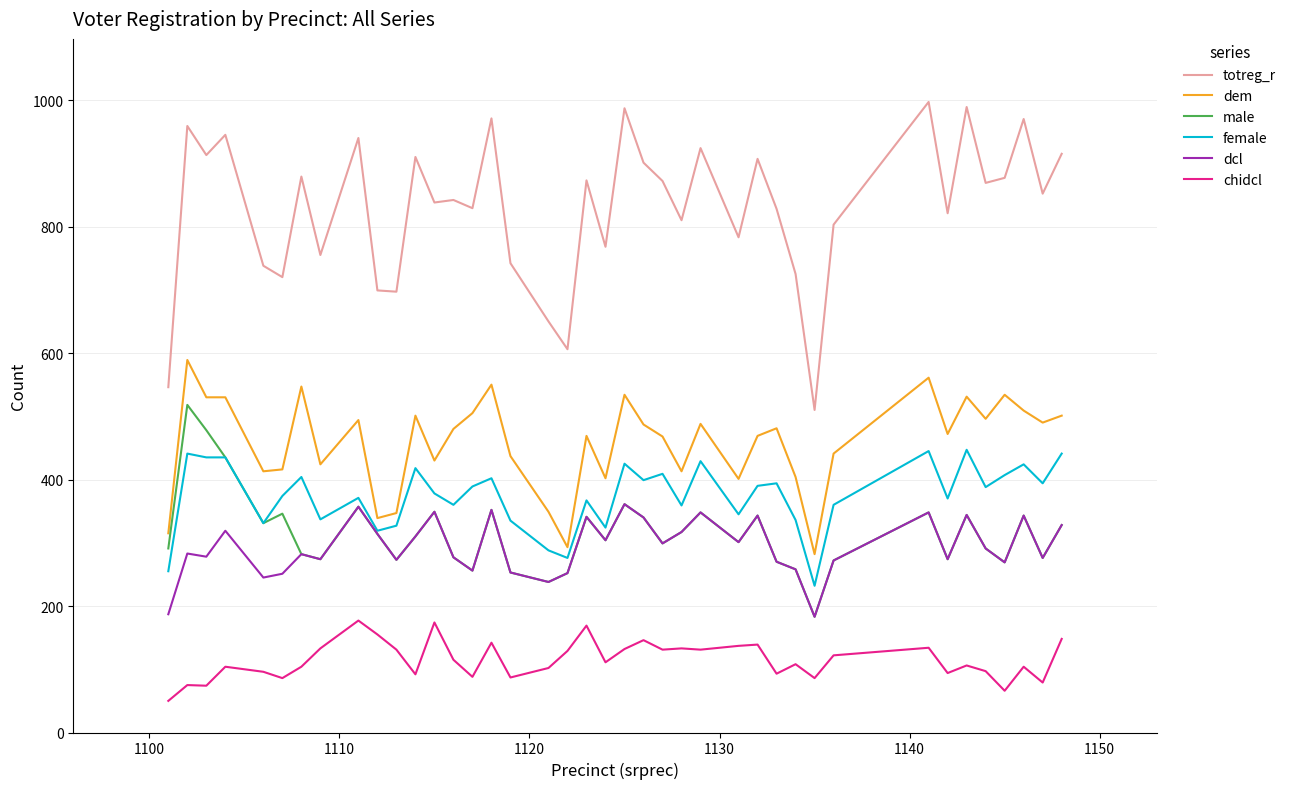

What is the difference between the maximum and minimum values in the totreg_r series?

487